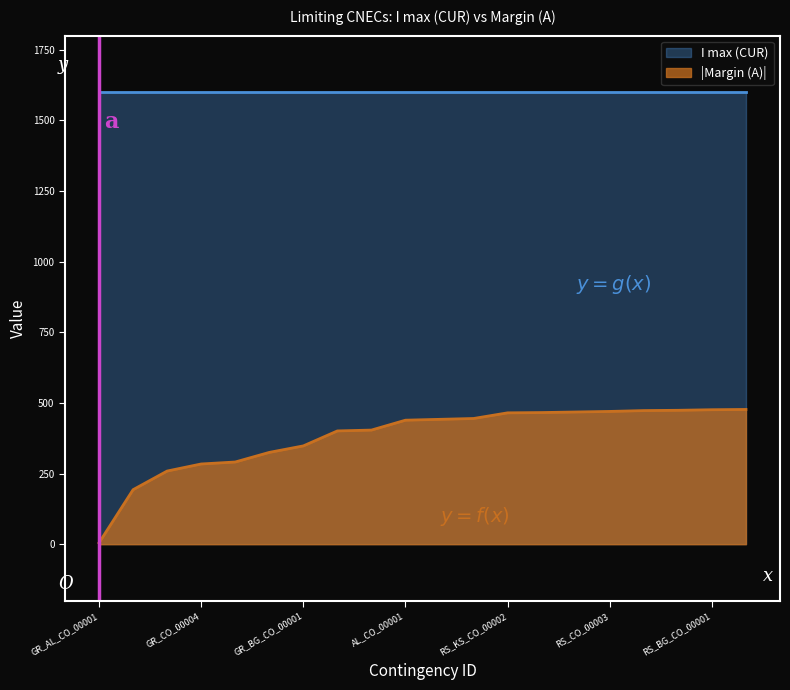

True or false: there are more than 2 points higher than both neighbors.

False